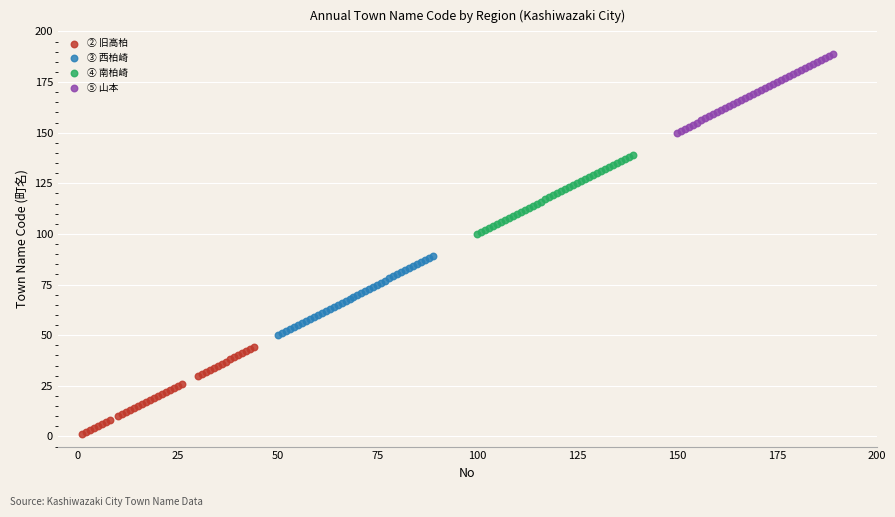

Which series reaches the minimum Y coordinate?

② 旧高柏